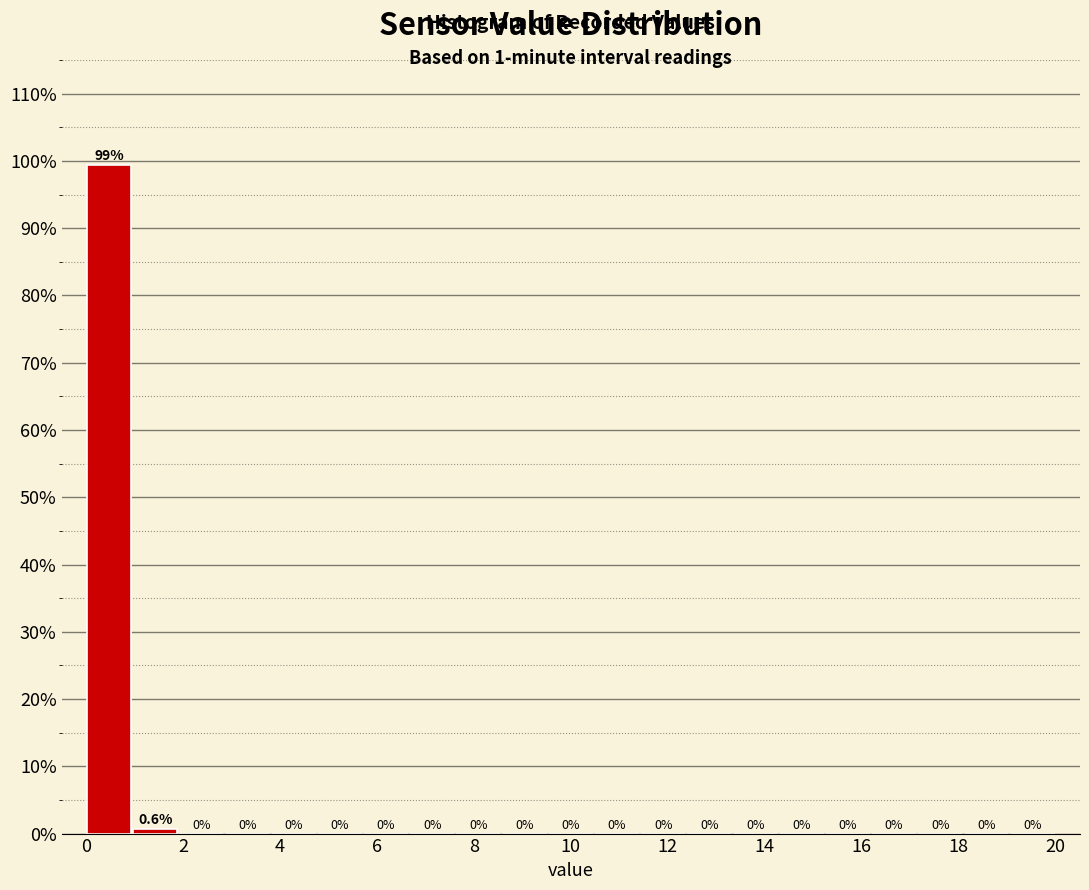

Reading left to right, transcribe this chart: for each bar, give the range it covers on the x-axis and its height. The bar edges are not printed on the chart, so give them approximately, as read against the axis.

0.0 to 1.0: 99.4
1.0 to 2.0: 0.6
2.0 to 2.8: 0.0
2.8 to 3.8: 0.0
3.8 to 4.8: 0.0
4.8 to 5.8: 0.0
5.8 to 6.6: 0.0
6.6 to 7.6: 0.0
7.6 to 8.6: 0.0
8.6 to 9.6: 0.0
9.6 to 10.4: 0.0
10.4 to 11.4: 0.0
11.4 to 12.4: 0.0
12.4 to 13.4: 0.0
13.4 to 14.2: 0.0
14.2 to 15.2: 0.0
15.2 to 16.2: 0.0
16.2 to 17.2: 0.0
17.2 to 18.0: 0.0
18.0 to 19.0: 0.0
19.0 to 20.0: 0.0